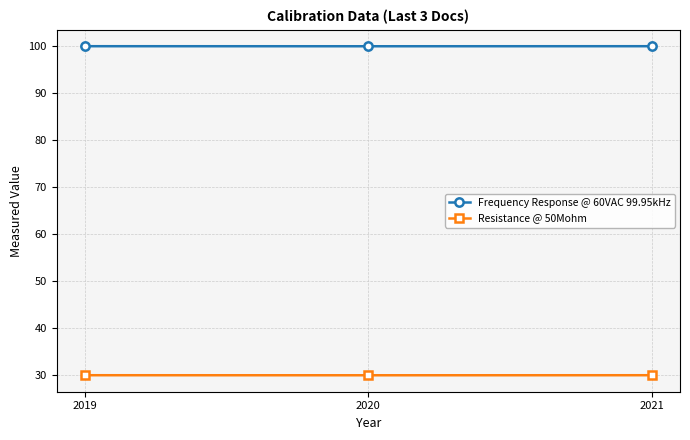

Read the Resistance @ 50Mohm value at 2019.

30.0